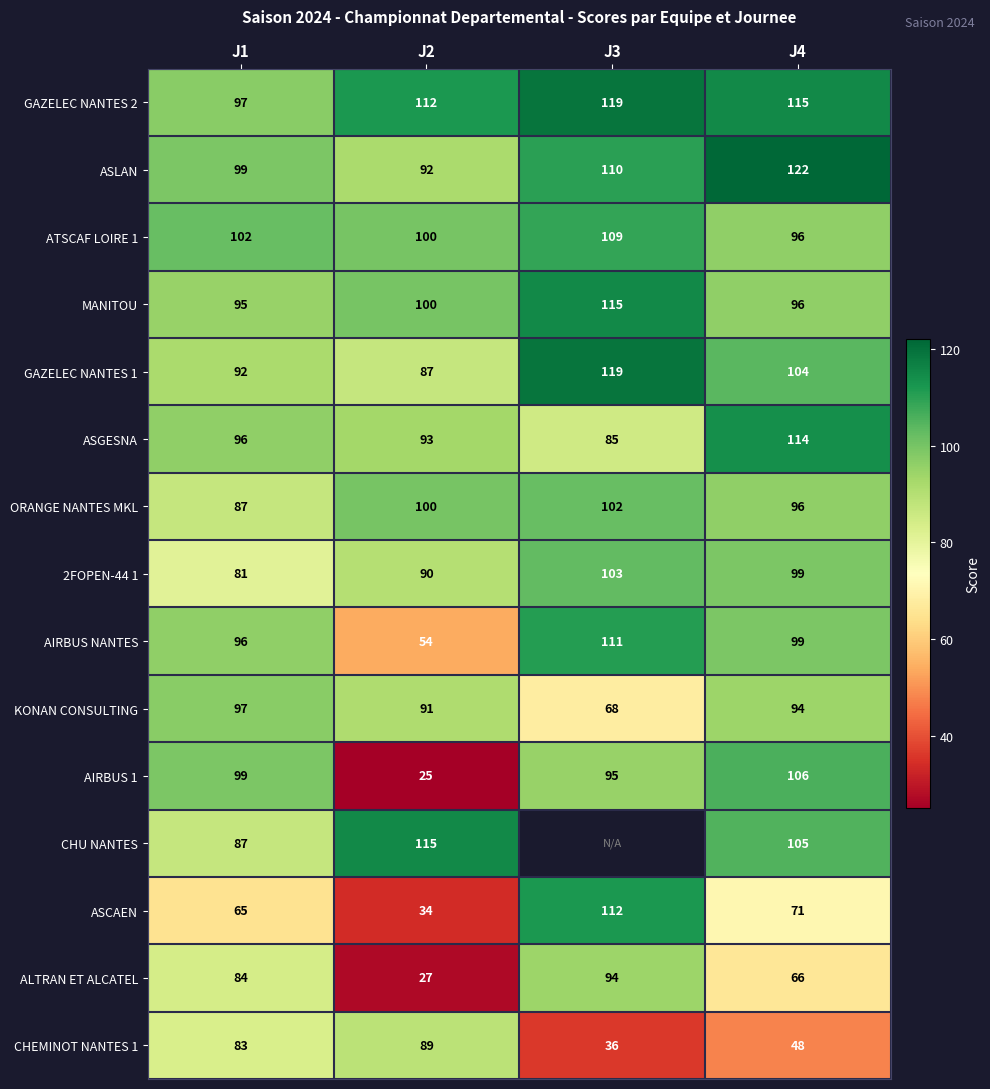

What is the spread (max minus min) of values at J1?

37